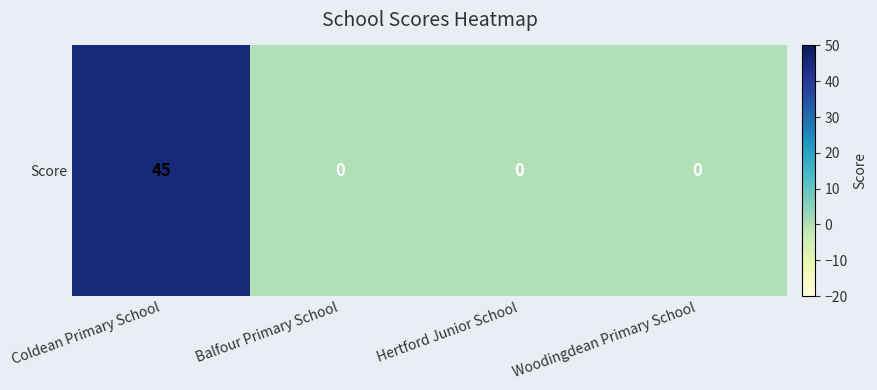

Where is the data nearest to the value 22?

Balfour Primary School